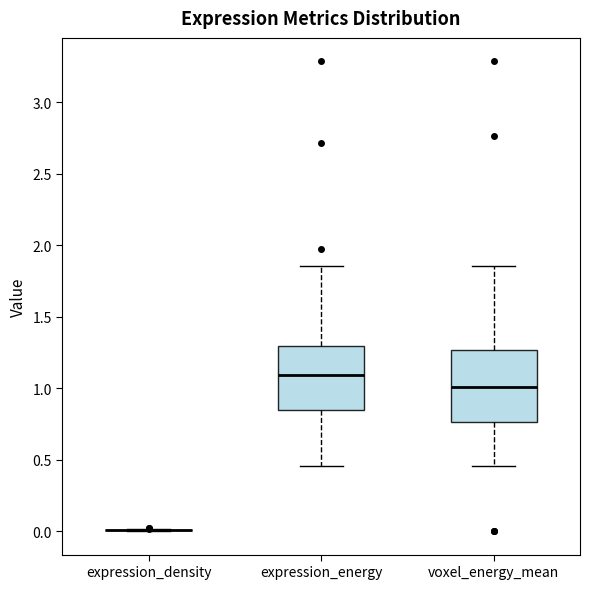

Reading left to right, read every box against the y-axis: the position of its median line, the range the box covers, and the ends of its whiskers. The values are not printed on the chart, so give them approximately, as read against the axis.

expression_density: box collapsed to a line at 0.00, whiskers 0.00 to 0.00
expression_energy: median 1.10, box 0.85 to 1.30, whiskers 0.45 to 1.85
voxel_energy_mean: median 1.00, box 0.75 to 1.25, whiskers 0.45 to 1.85